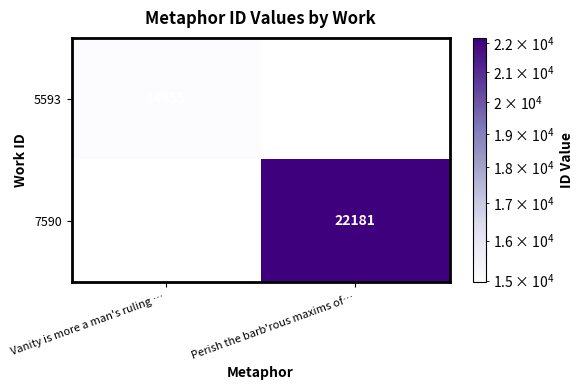

Is the value of 5593 at Vanity is more a man's ruling … greater than the value of 7590 at Perish the barb'rous maxims of…?

No